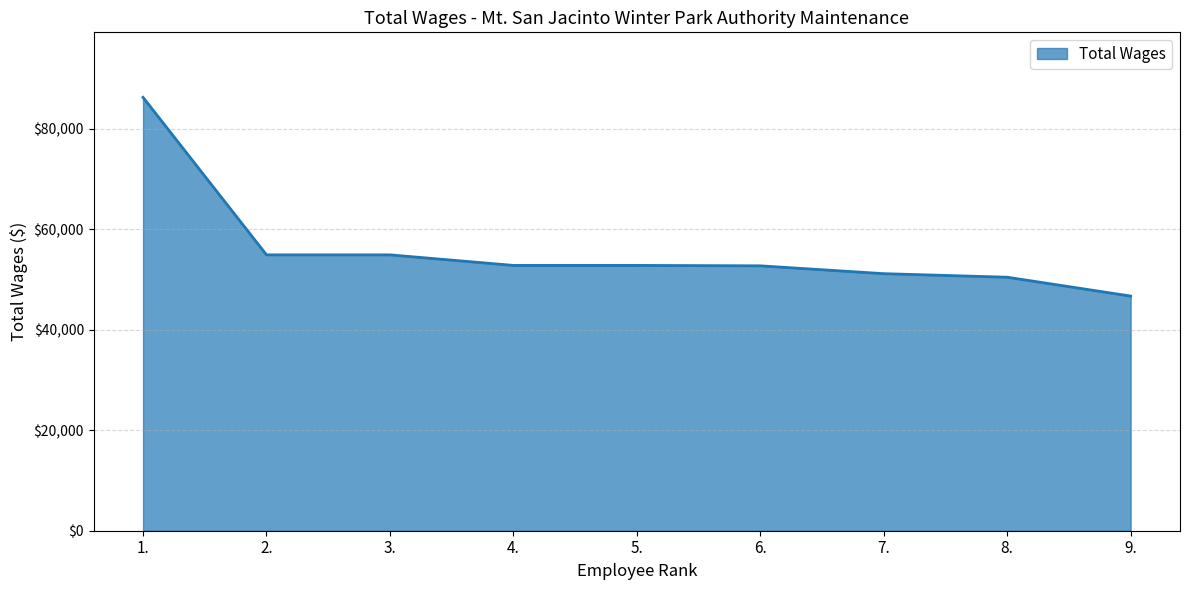

What is the sum of all values?

502578